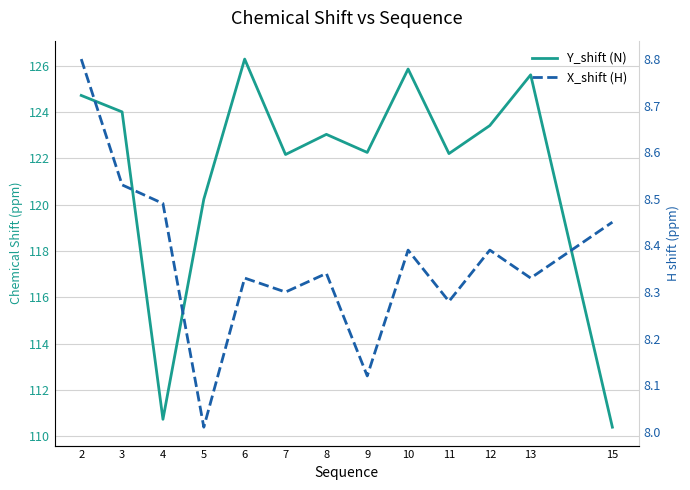

True or false: X_shift (H) has more than 1 interior local peaks.

True